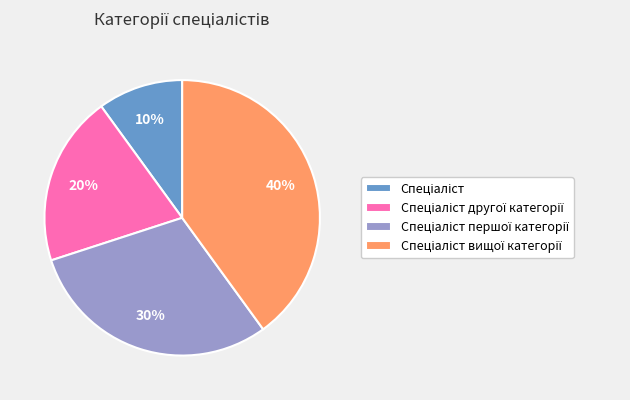

To the nearest percent, what is the difference between the largest and smallest slice percentages?

30%